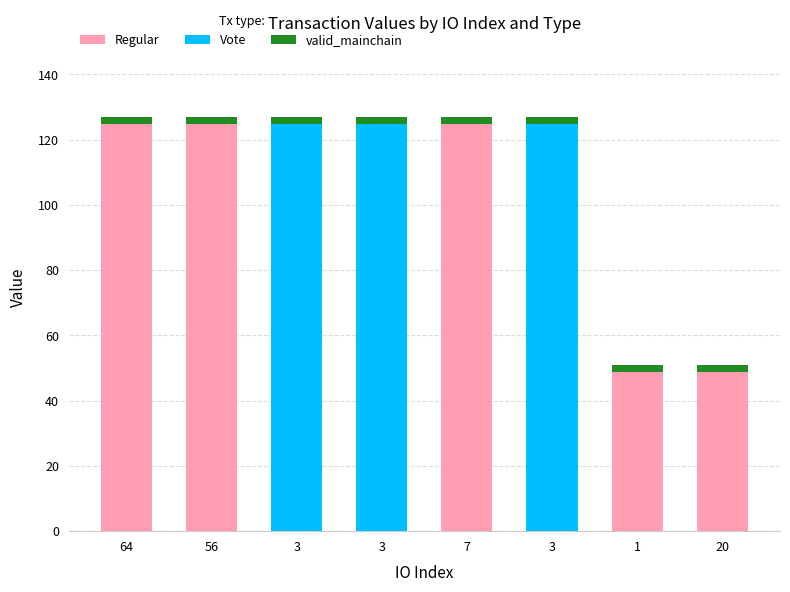

At how many categories does at least one series exceed 36?

8